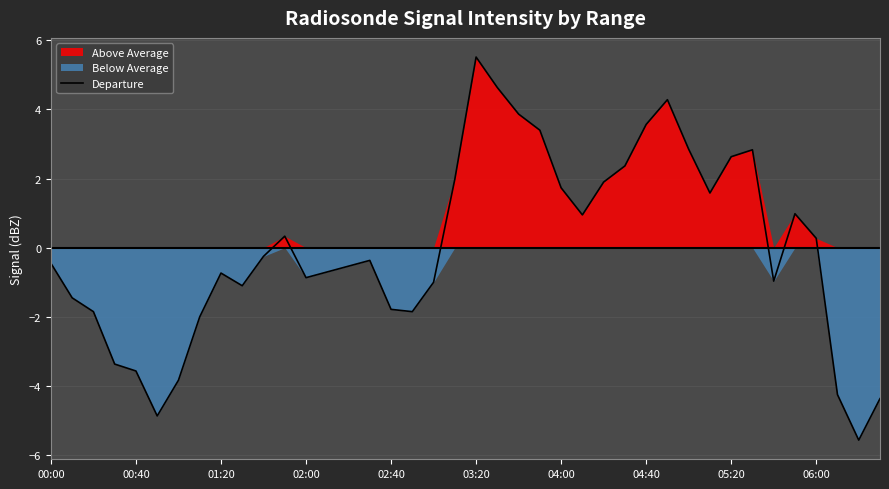

Is it true that Departure equals 2.6 at 05:20?

True